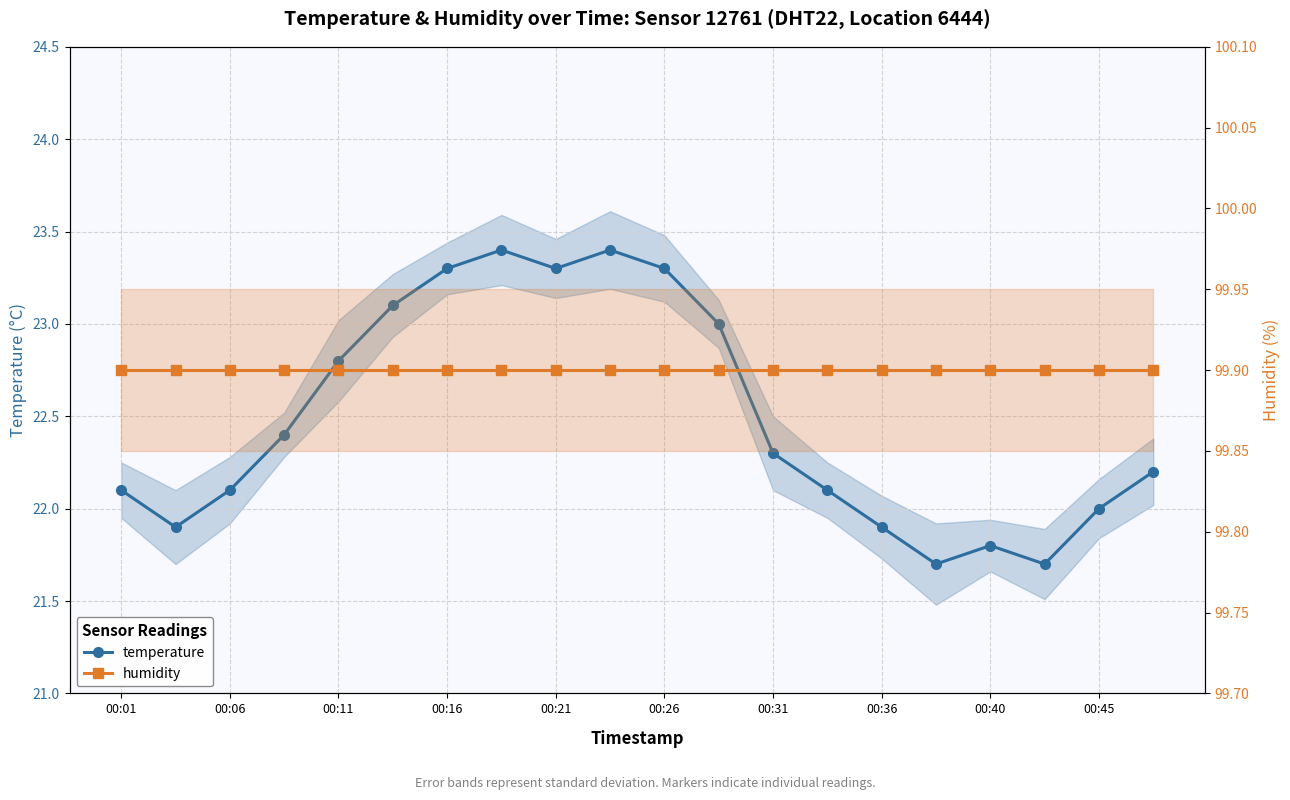

What is the value of the temperature point at the 11th from the left?

23.3